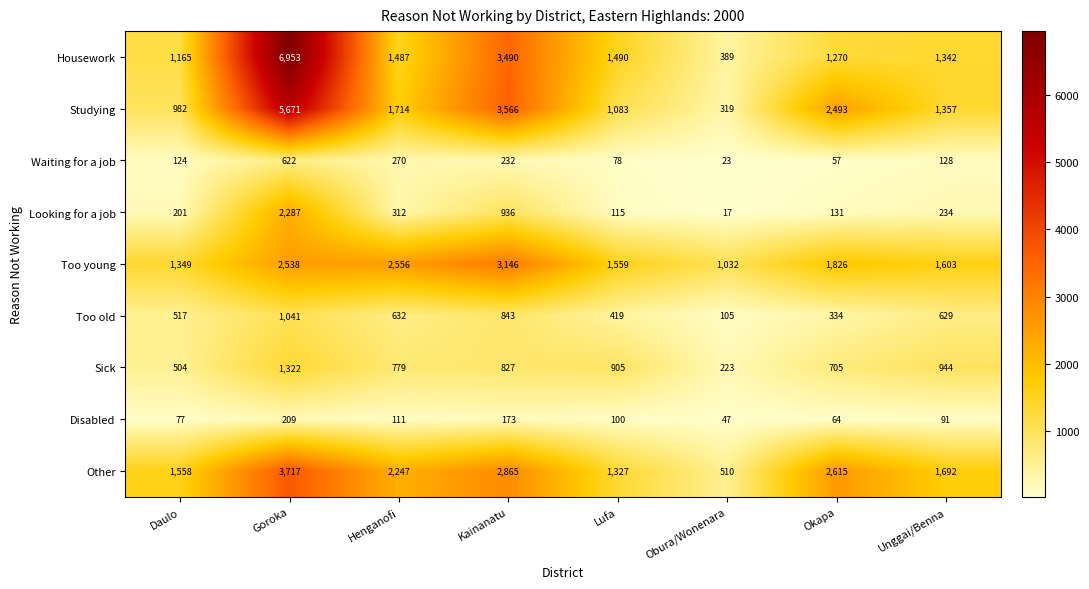

What is the average value of the Sick series?

776